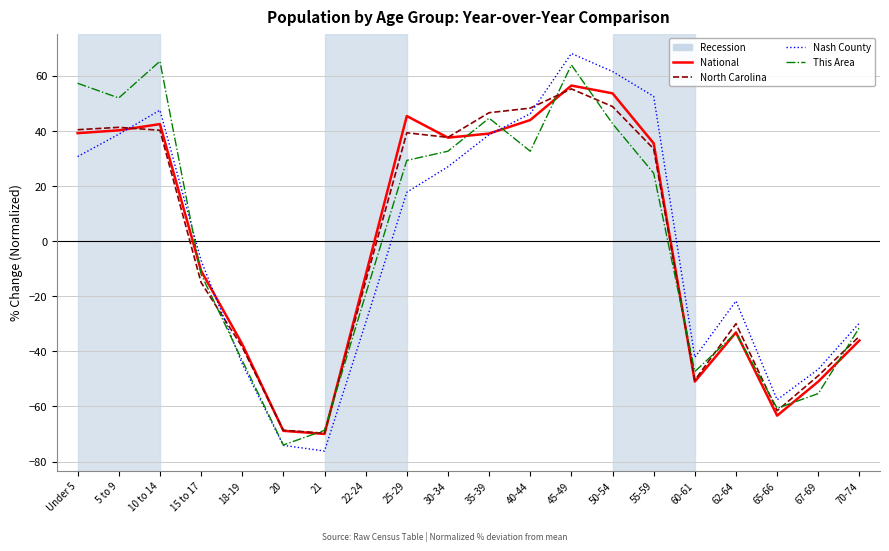

At which category is the sum across all series the highest?

45-49